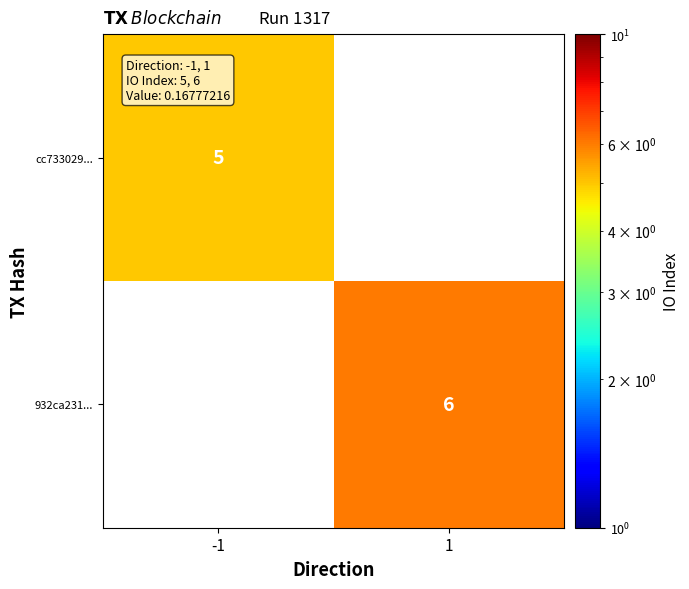

Which has a higher value, -1 or 1?

1